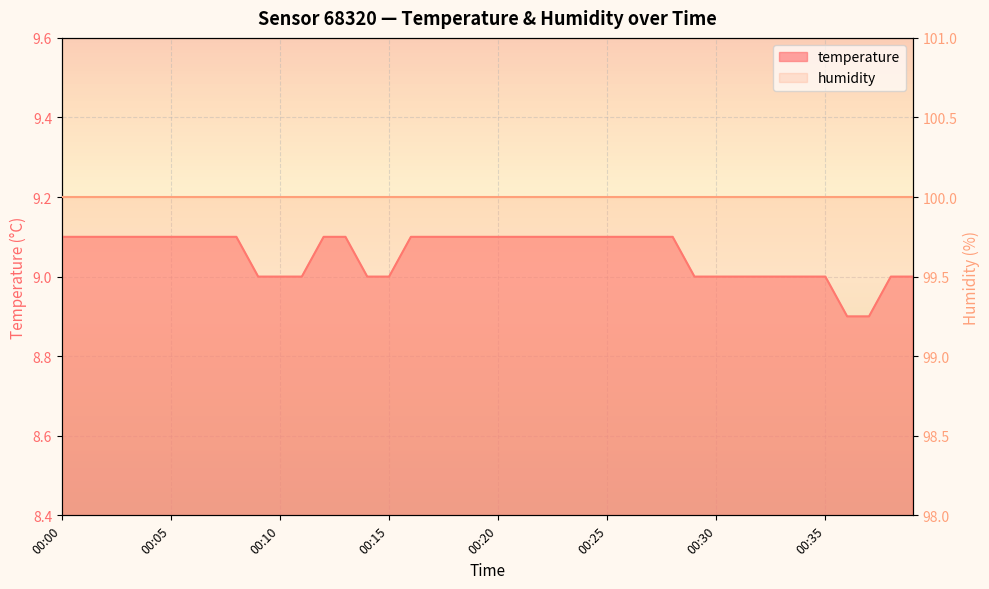

What is the sum of all values?

362.2